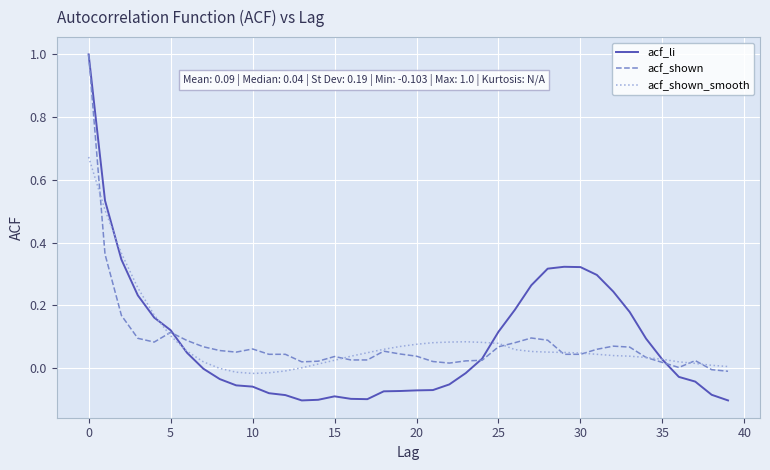

How many series are shown in this chart?

3